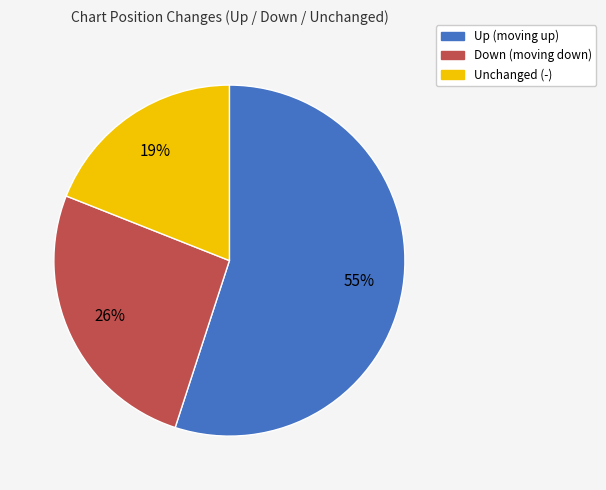

To the nearest percent, what is the average slice percentage?

33%